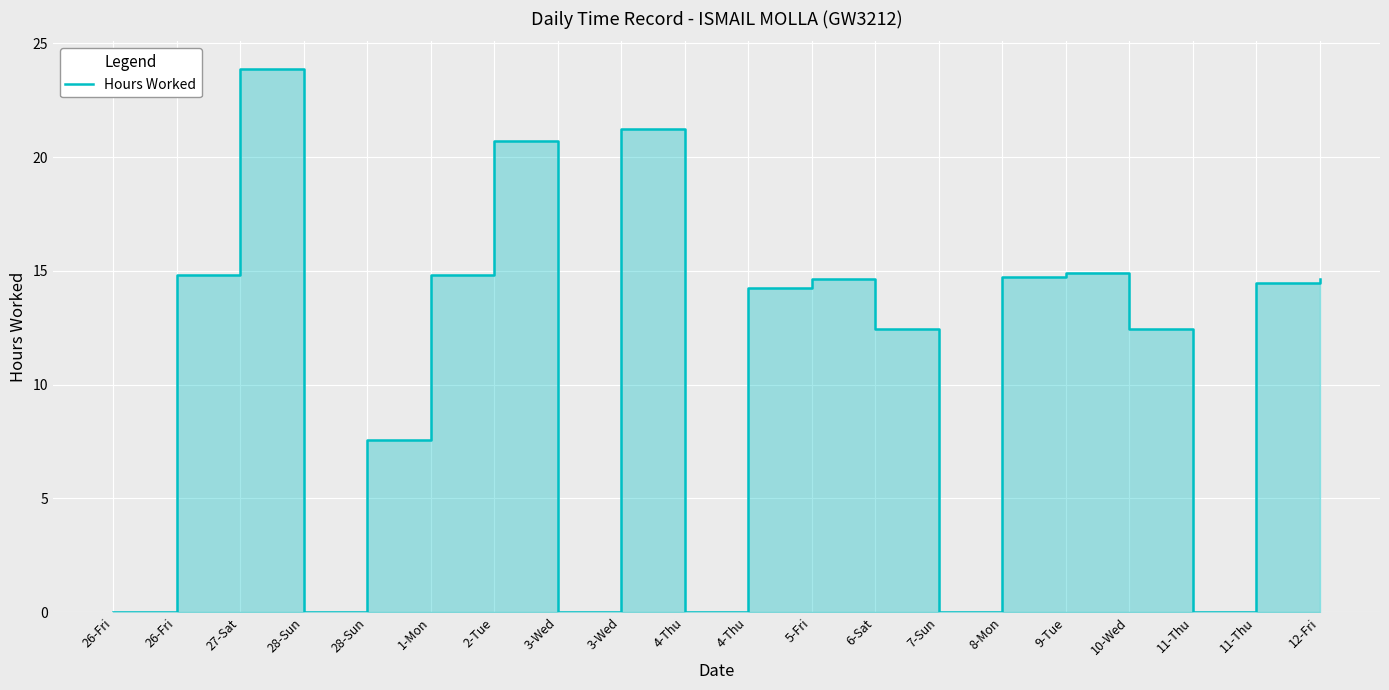

List the labels in order of value, smallest first.

26-Fri, 28-Sun, 3-Wed, 4-Thu, 7-Sun, 11-Thu, 28-Sun, 10-Wed, 6-Sat, 4-Thu, 11-Thu, 5-Fri, 12-Fri, 8-Mon, 1-Mon, 26-Fri, 9-Tue, 2-Tue, 3-Wed, 27-Sat